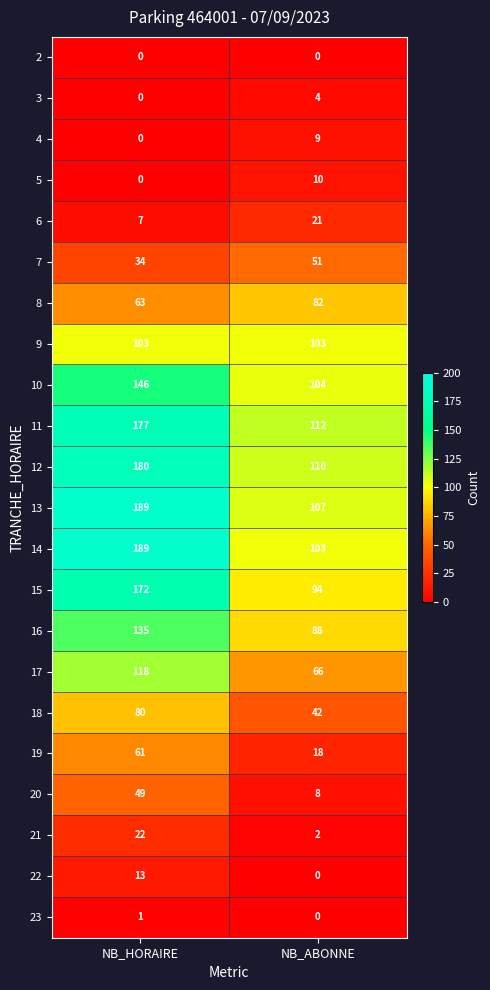

List the labels in order of 6 value, smallest first.

NB_HORAIRE, NB_ABONNE